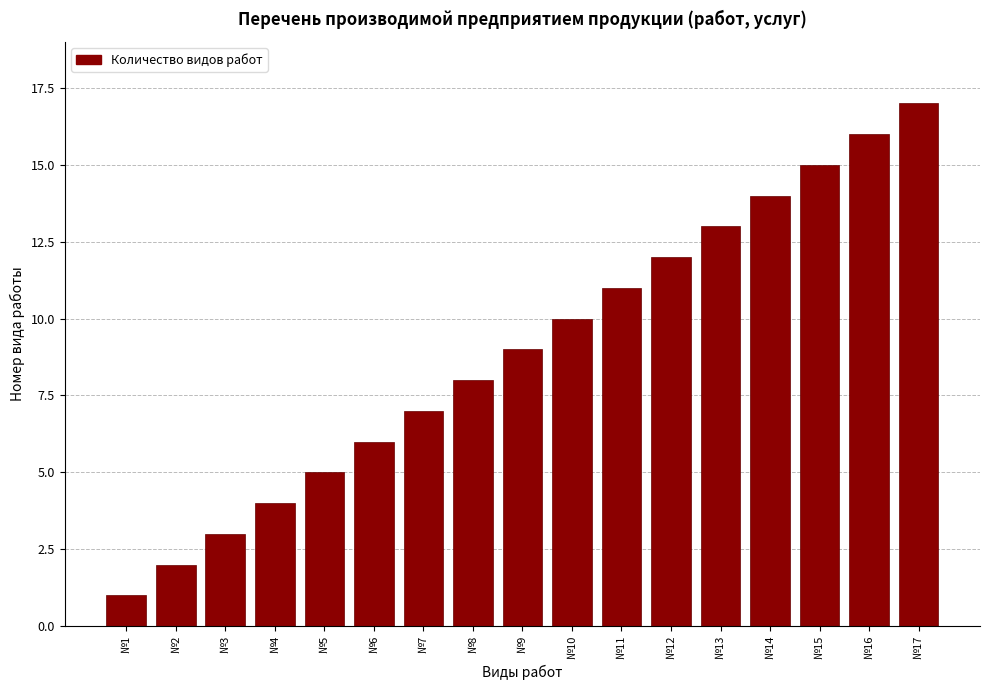

Approximately how many times larger is the value at №3 compared to №7?

0.4